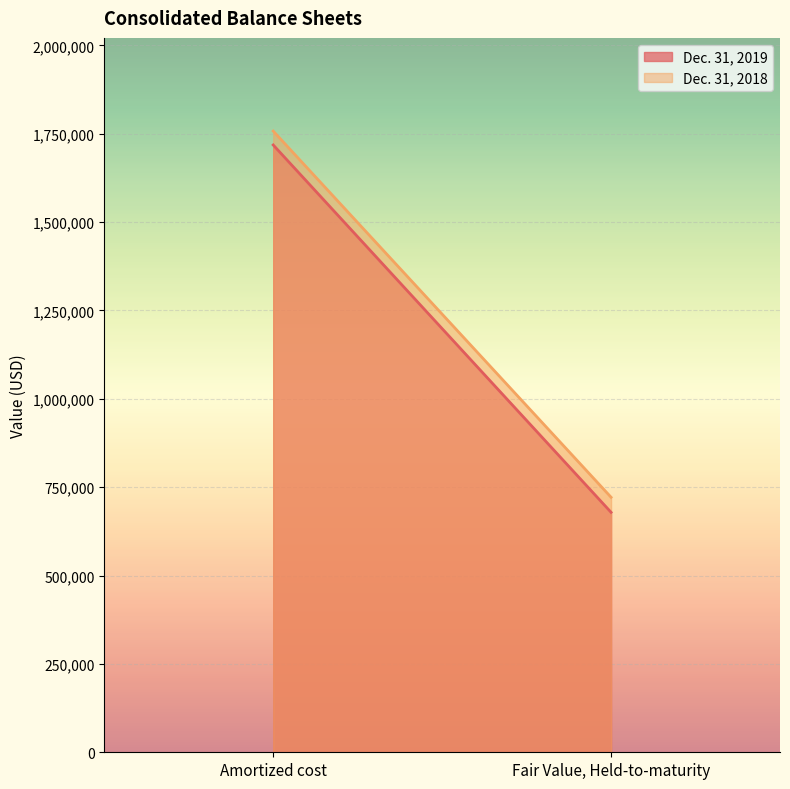

How many distinct data groups are displayed?

2